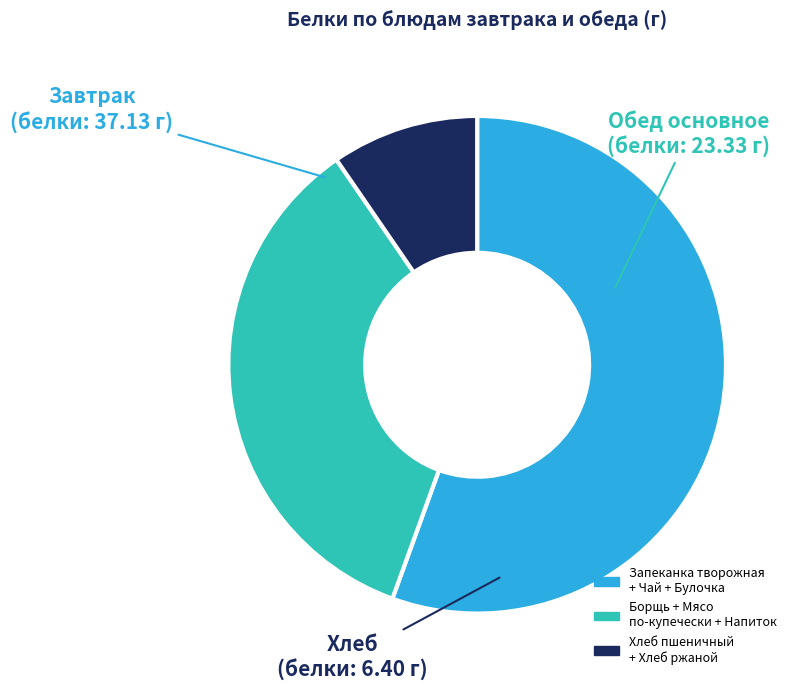

How many slices are in this pie chart?

3